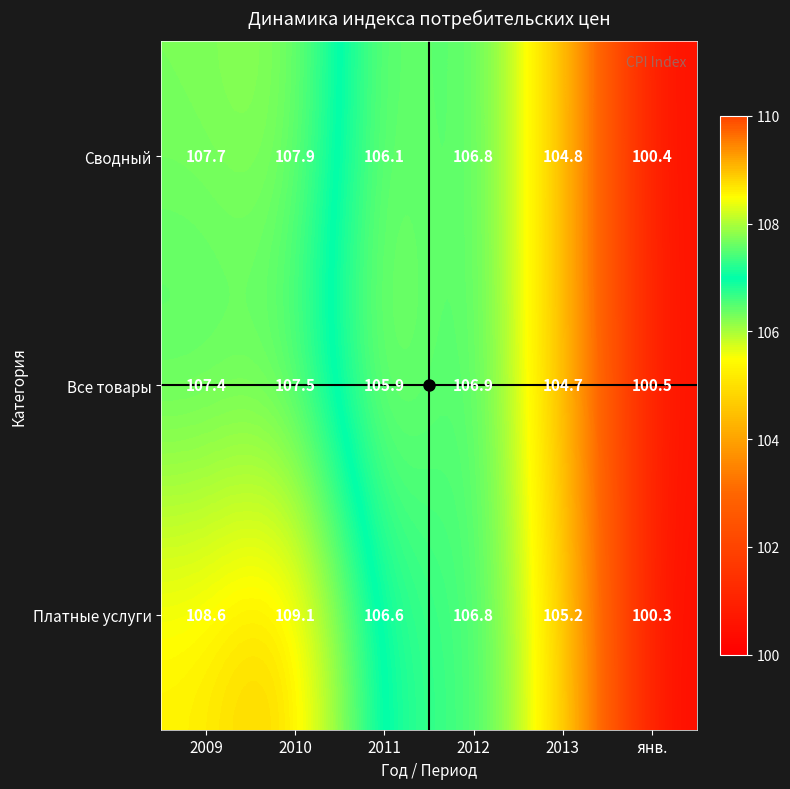

Which series changed the most between 2011 and 2012?

Все товары